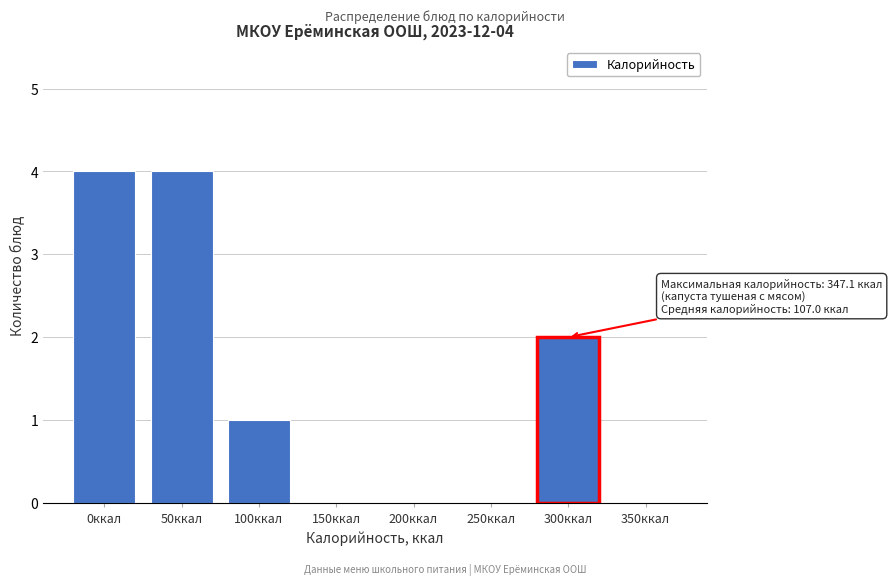

Reading left to right, what are all the values shown in this chart?

0ккал=4	50ккал=4	100ккал=1	150ккал=0	200ккал=0	250ккал=0	300ккал=2	350ккал=0